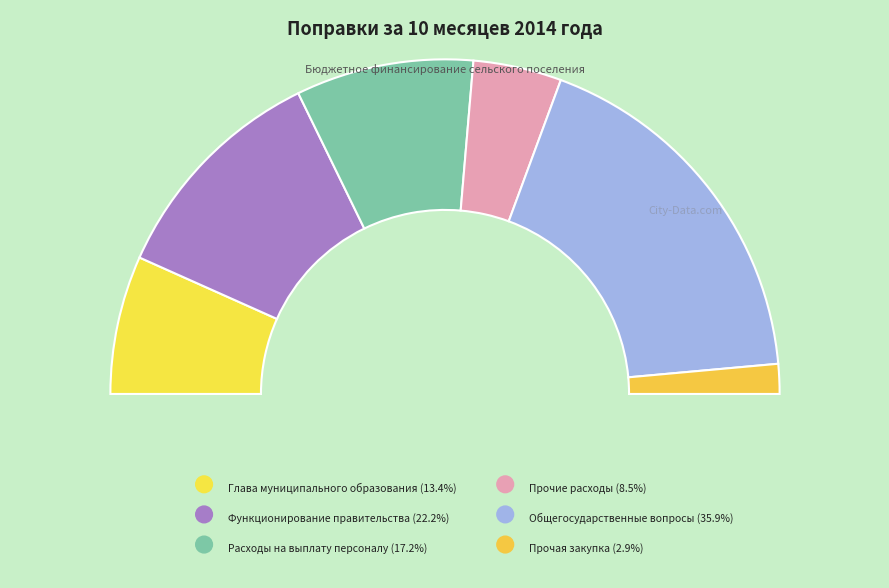

Do Прочая закупка and Общегосударственные вопросы together represent more than half of the pie?

No